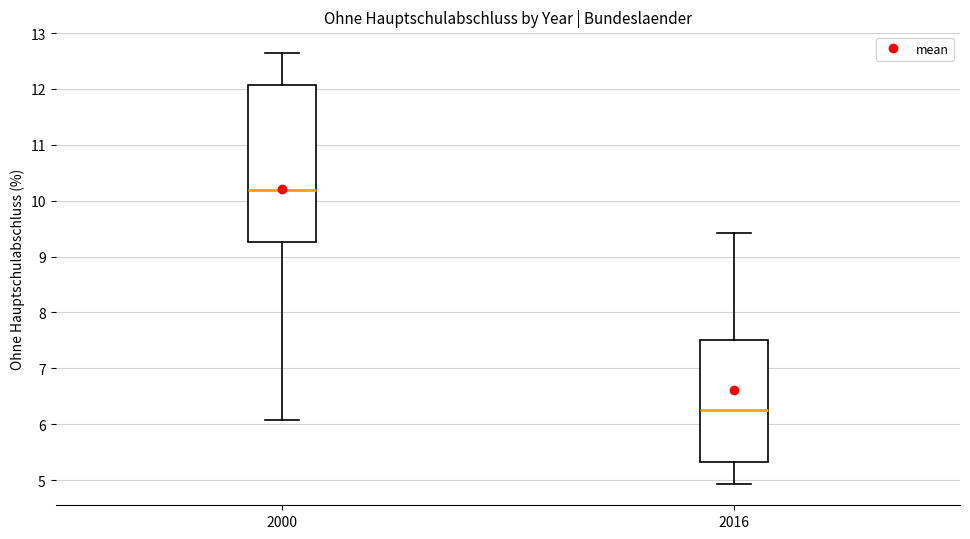

Reading left to right, transcribe this box plot: for each box, give where its median line is, the range the box spans, and where its two whiskers end, as read against the y-axis. The values are not printed on the chart, so give them approximately, as read against the axis.

2000: median 10.2, box 9.3 to 12.1, whiskers 6.1 to 12.6
2016: median 6.3, box 5.3 to 7.5, whiskers 4.9 to 9.4